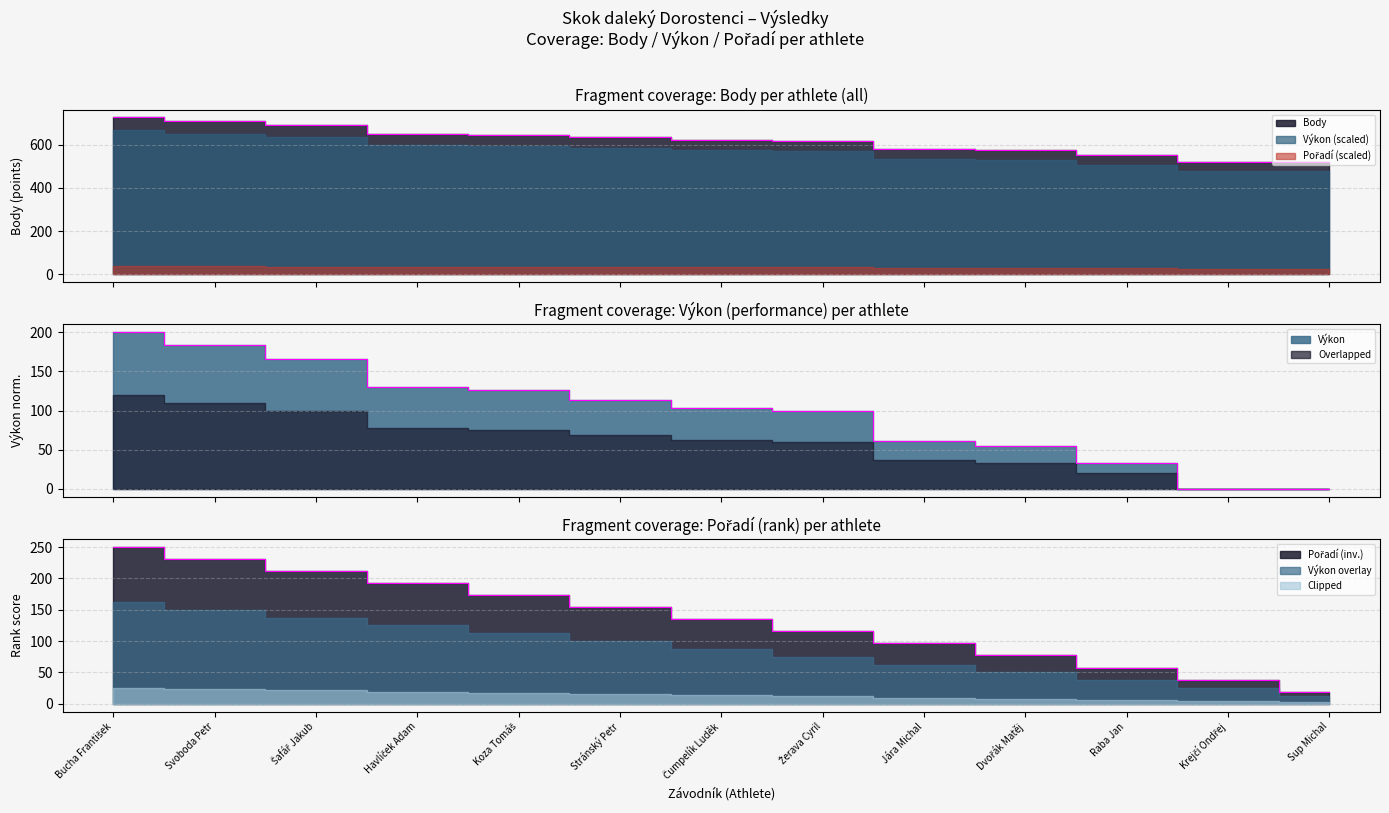

List the labels in order of Body value, smallest first.

Krejčí Ondřej, Sup Michal, Raba Jan, Dvořák Matěj, Jára Michal, Žerava Cyril, Čumpelík Luděk, Stránský Petr, Koza Tomáš, Havlíček Adam, Šafář Jakub, Svoboda Petr, Bucha František